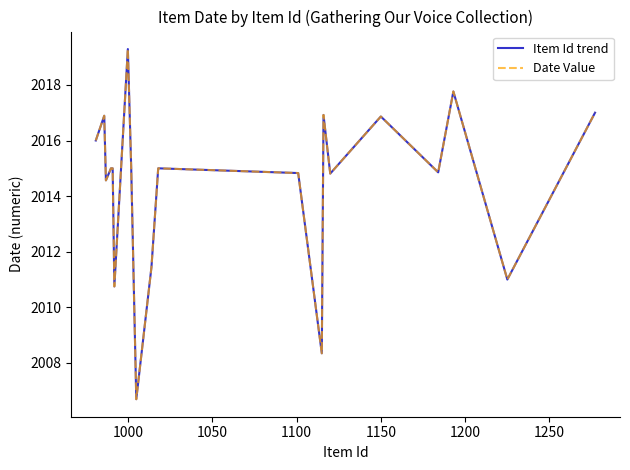

Which series has the largest range (max minus min)?

Item Id trend